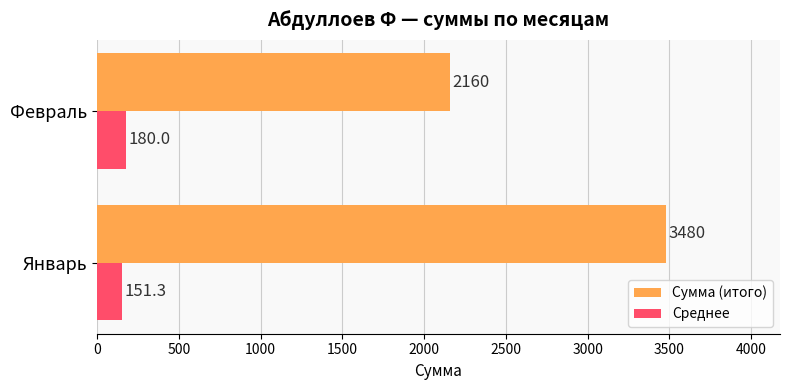

The Сумма (итого) series shows 1159.3 at Январь. True or false?

False